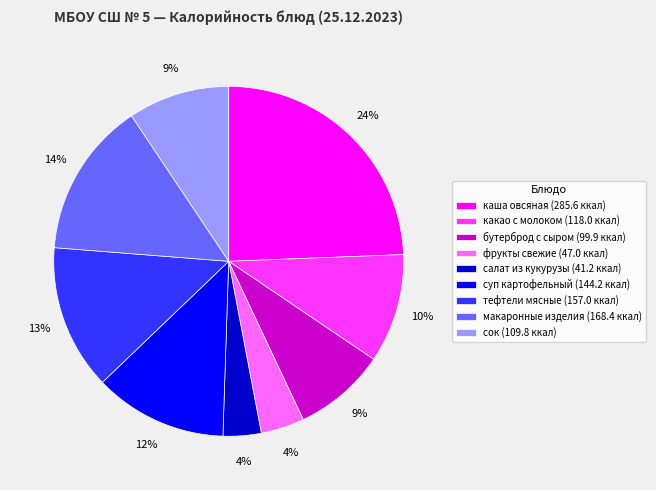

Which has a higher value, бутерброд с сыром (99.9 ккал) or суп картофельный (144.2 ккал)?

суп картофельный (144.2 ккал)